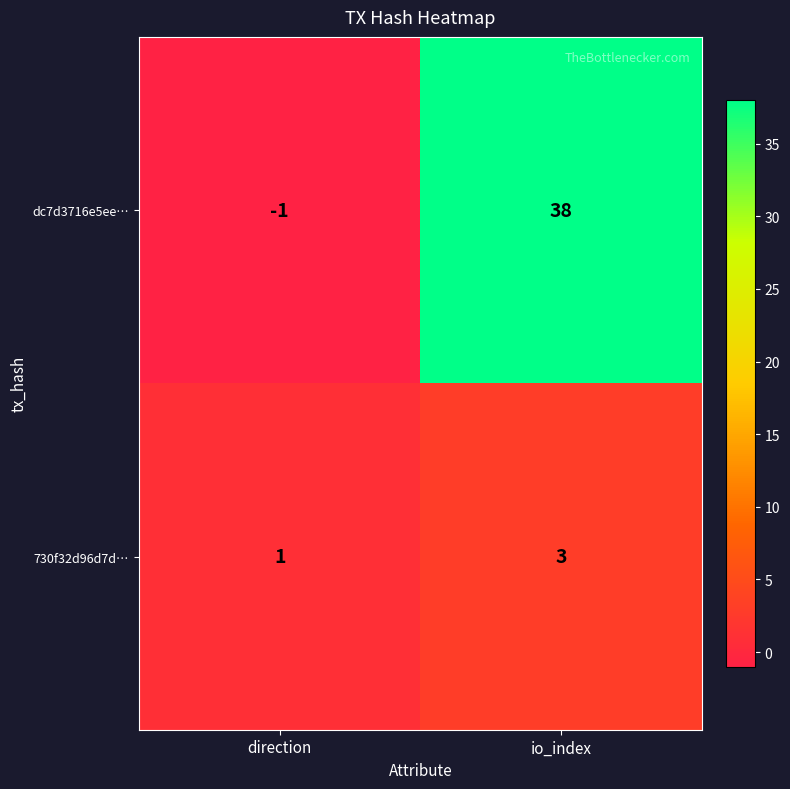

List the series in order of their overall mean, highest first.

dc7d3716e5ee…, 730f32d96d7d…